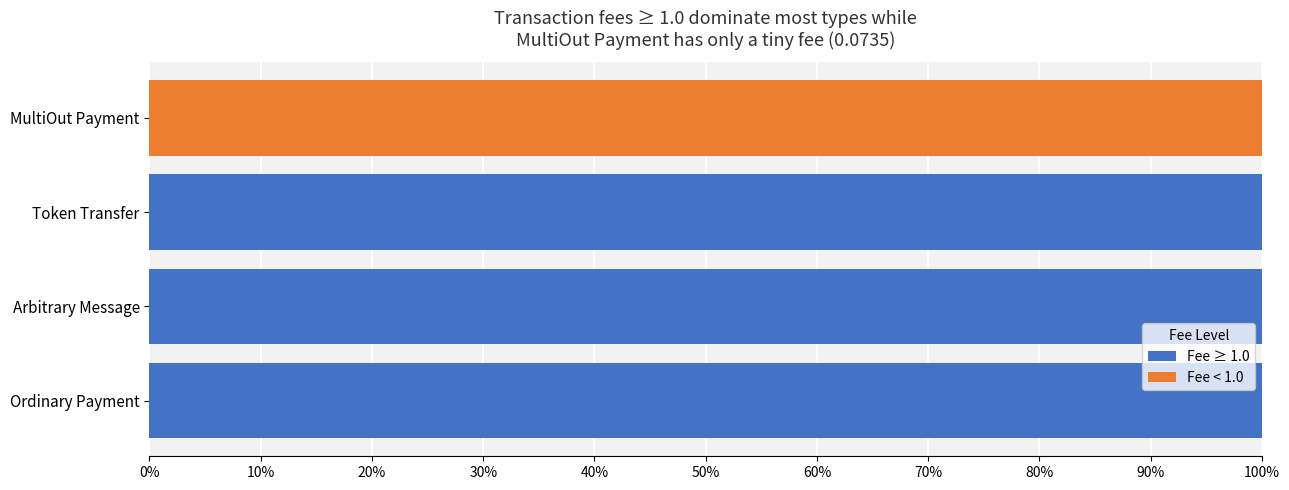

What is the maximum value for Fee ≥ 1.0?

100